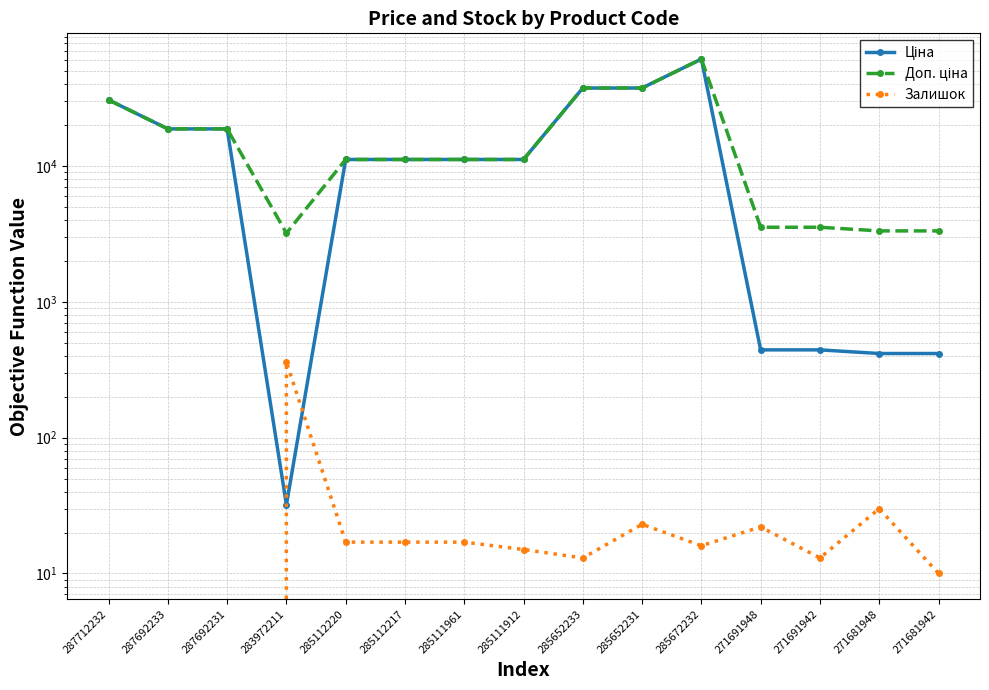

List the series in order of their peak value, highest first.

Ціна, Доп. ціна, Залишок